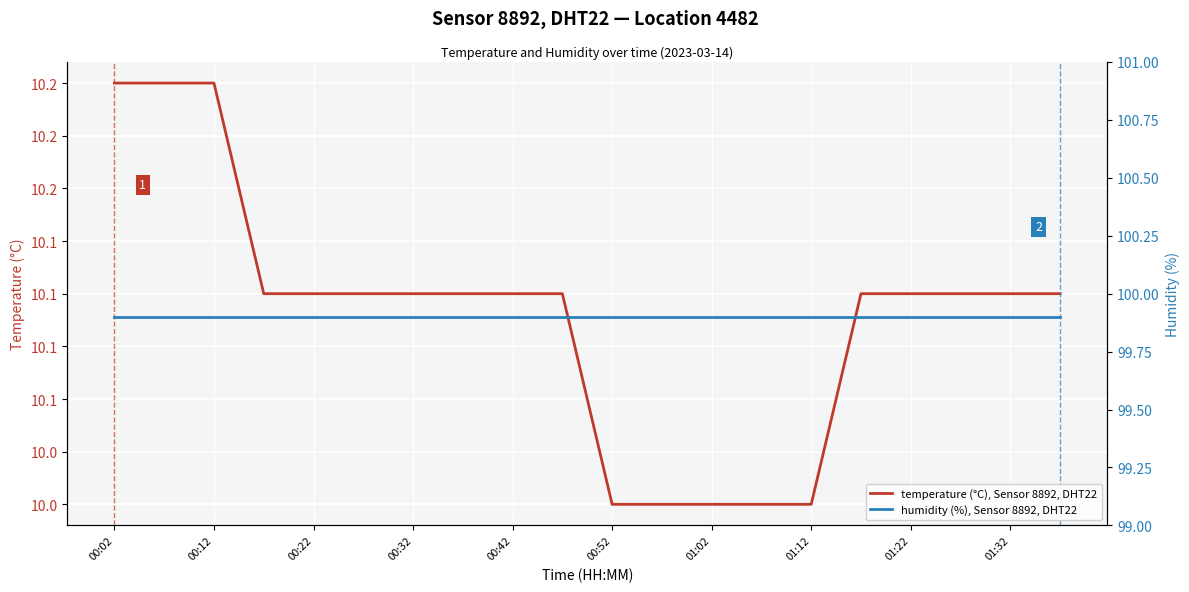

What is the label of the 2nd point from the left?

00:12